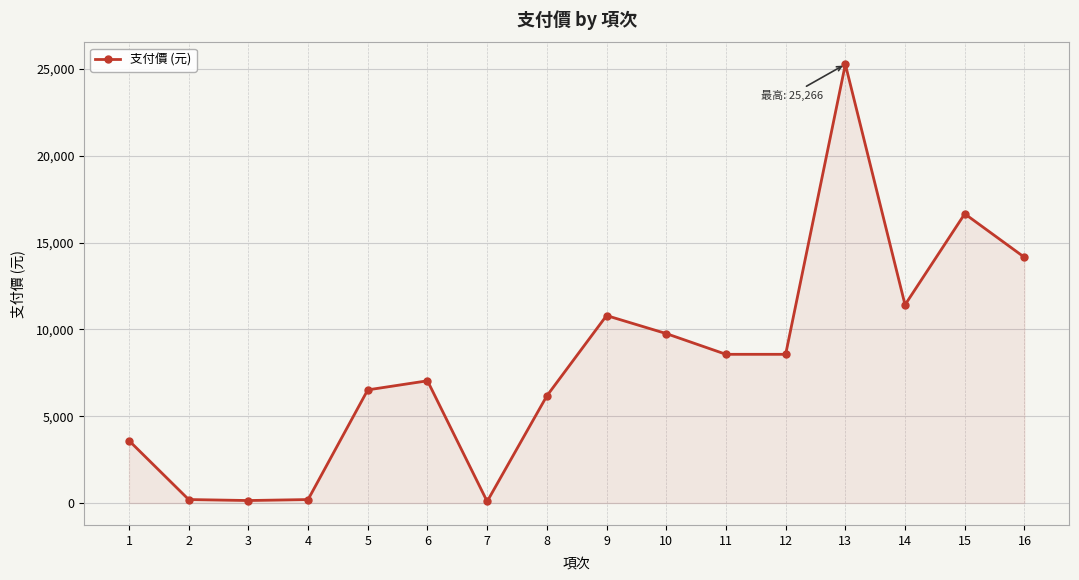

What is the value of the 1st point from the left?

3594